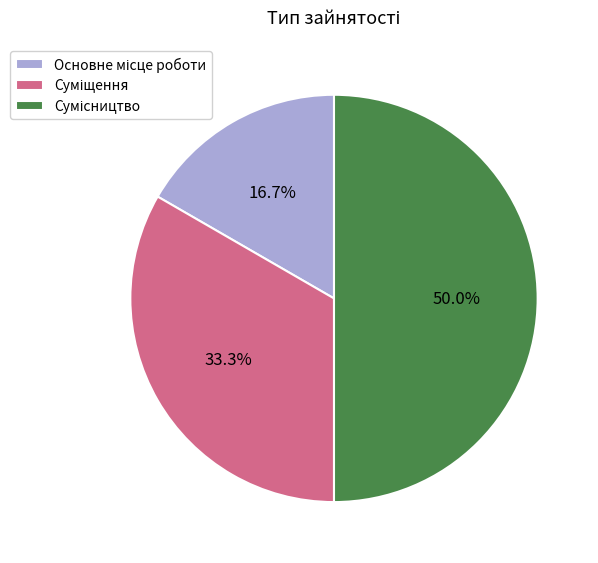

How many slices are in this pie chart?

3